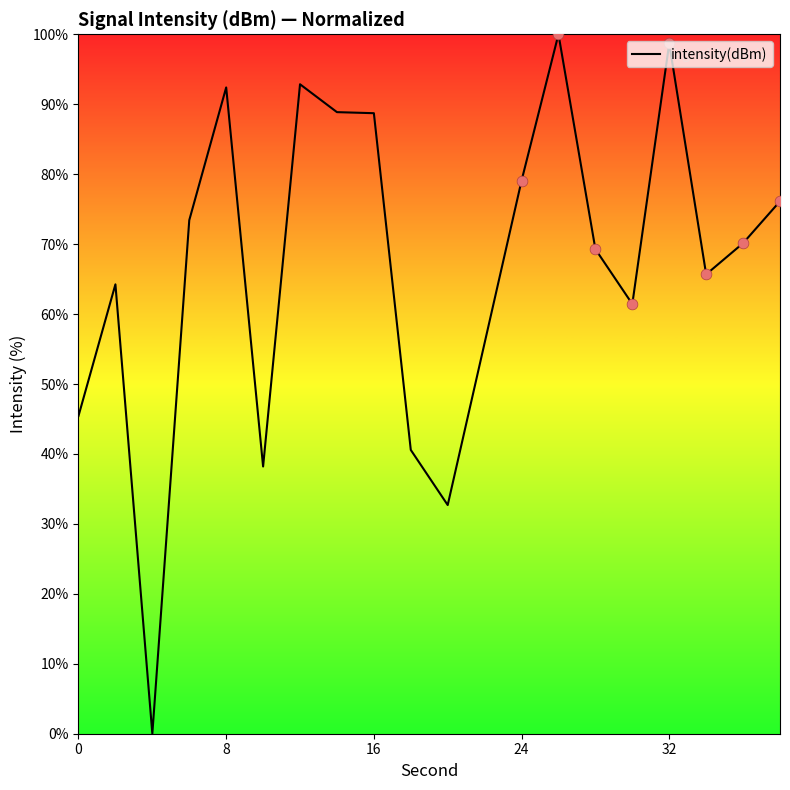

What is the difference between the maximum and minimum values?

100.0